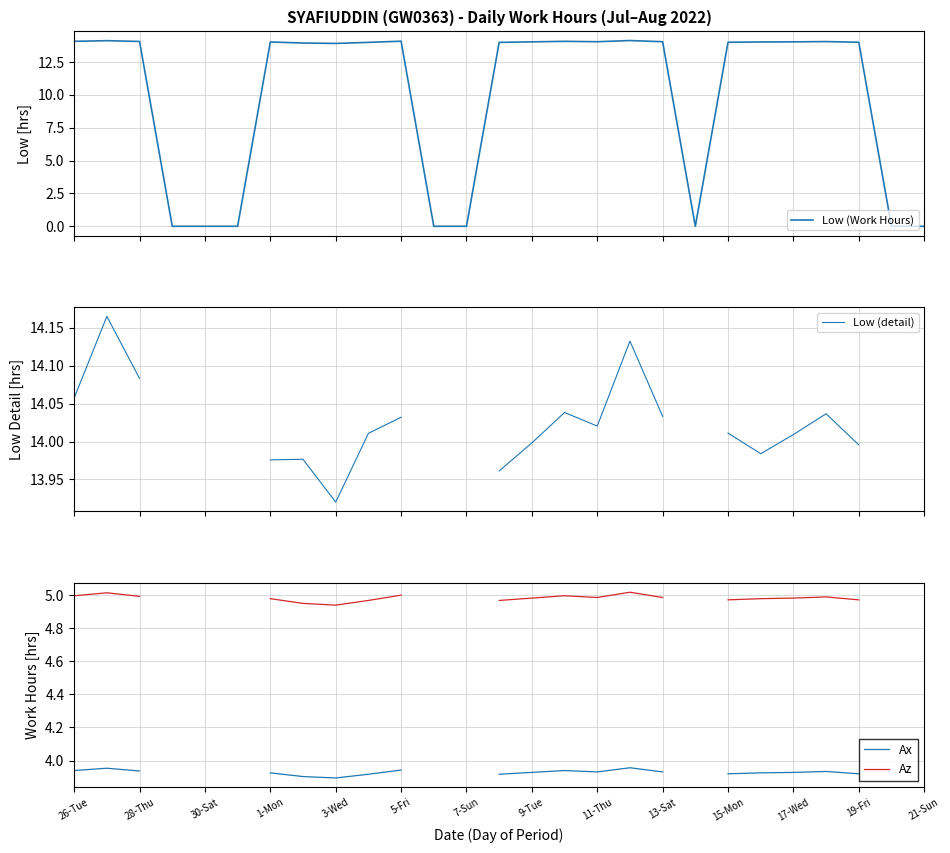

Does the chart display data point markers on the line(s)?

No